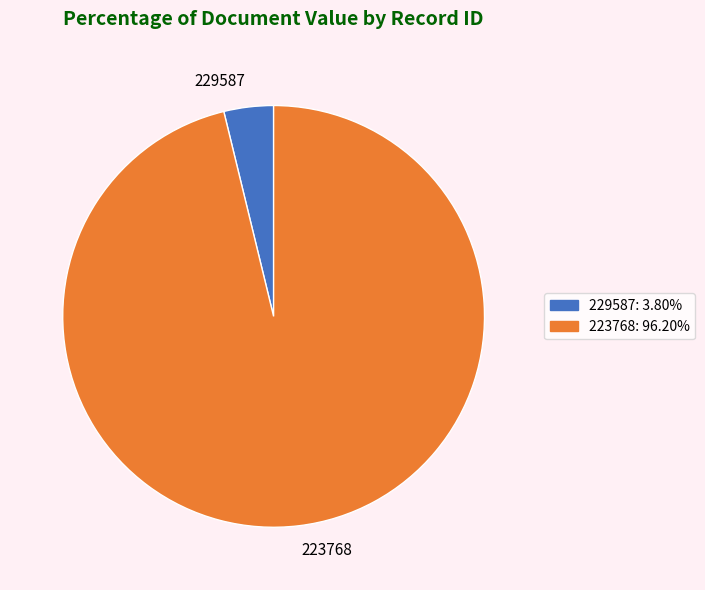

Rank the categories by value from lowest to highest.

229587, 223768